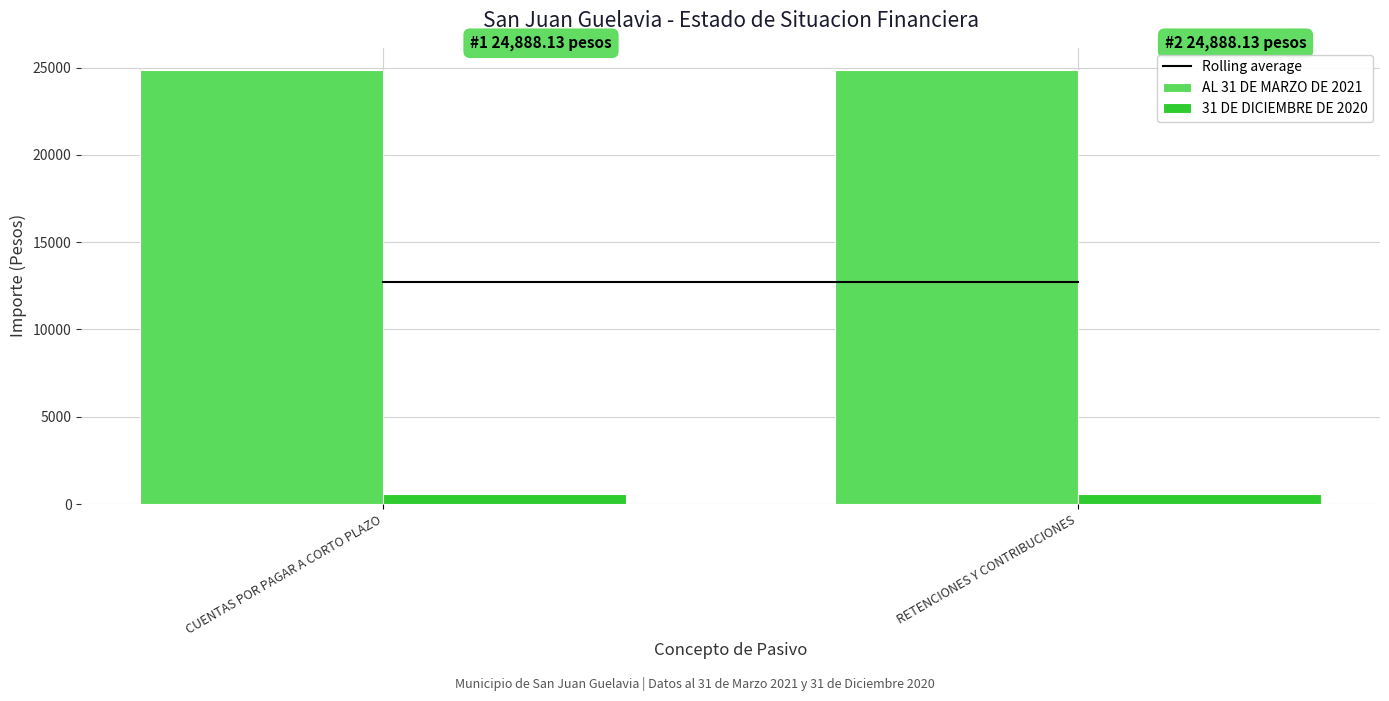

Reading right to left, transcribe all the data shown in this chart.

AL 31 DE MARZO DE 2021: RETENCIONES Y CONTRIBUCIONES=24888.1	CUENTAS POR PAGAR A CORTO PLAZO=24888.1
31 DE DICIEMBRE DE 2020: RETENCIONES Y CONTRIBUCIONES=584.5	CUENTAS POR PAGAR A CORTO PLAZO=584.5